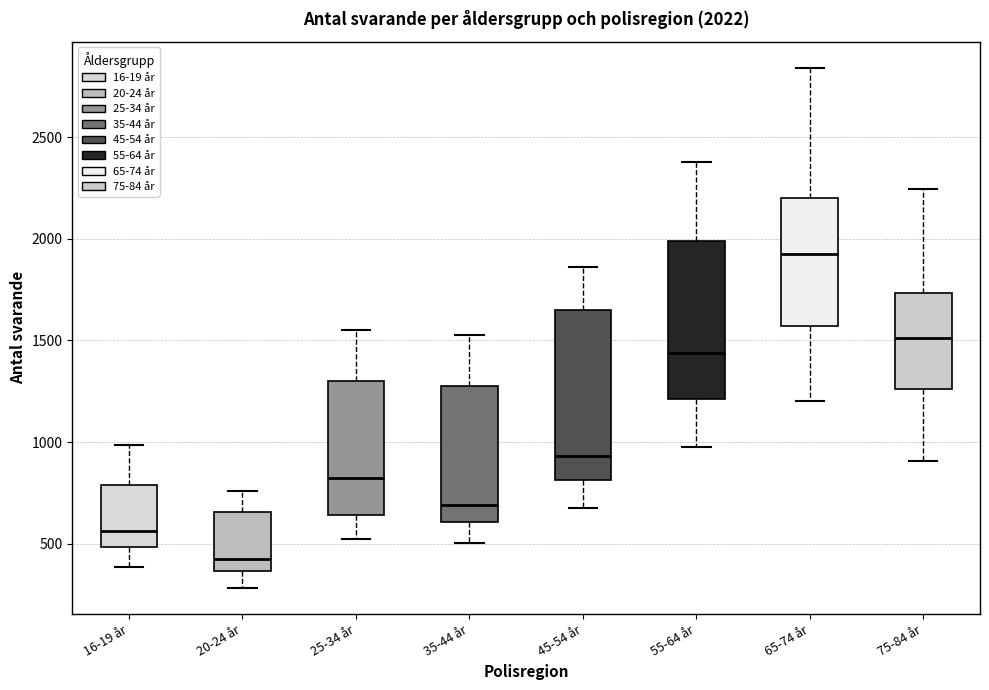

Which box is the tallest, from its lower edge to its upper edge?

45-54 år